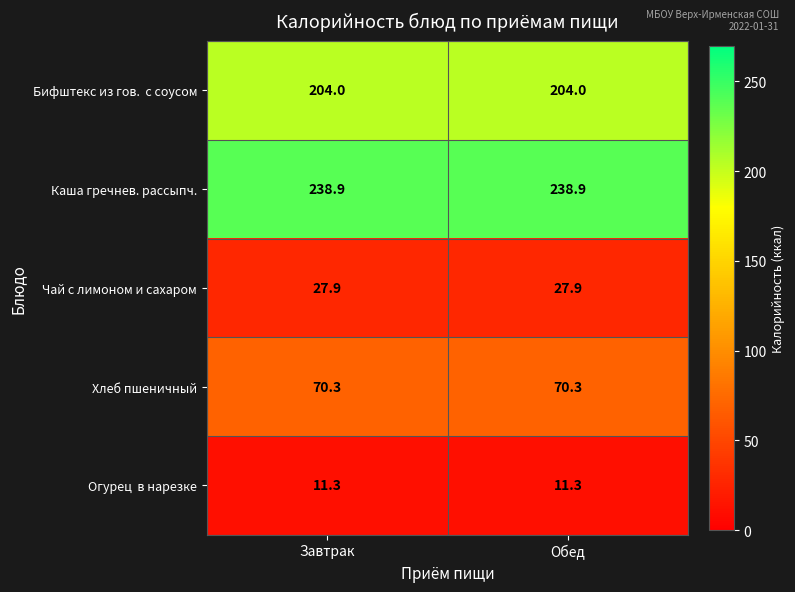

The Чай с лимоном и сахаром series shows 40.1 at Завтрак. True or false?

False